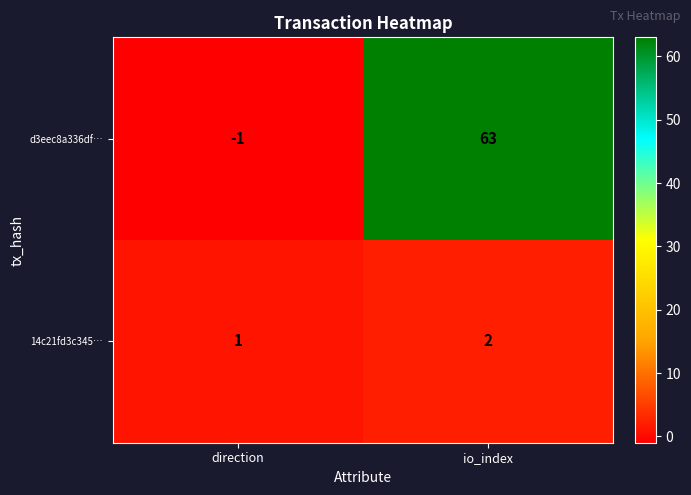

How many categories are shown in the chart?

2